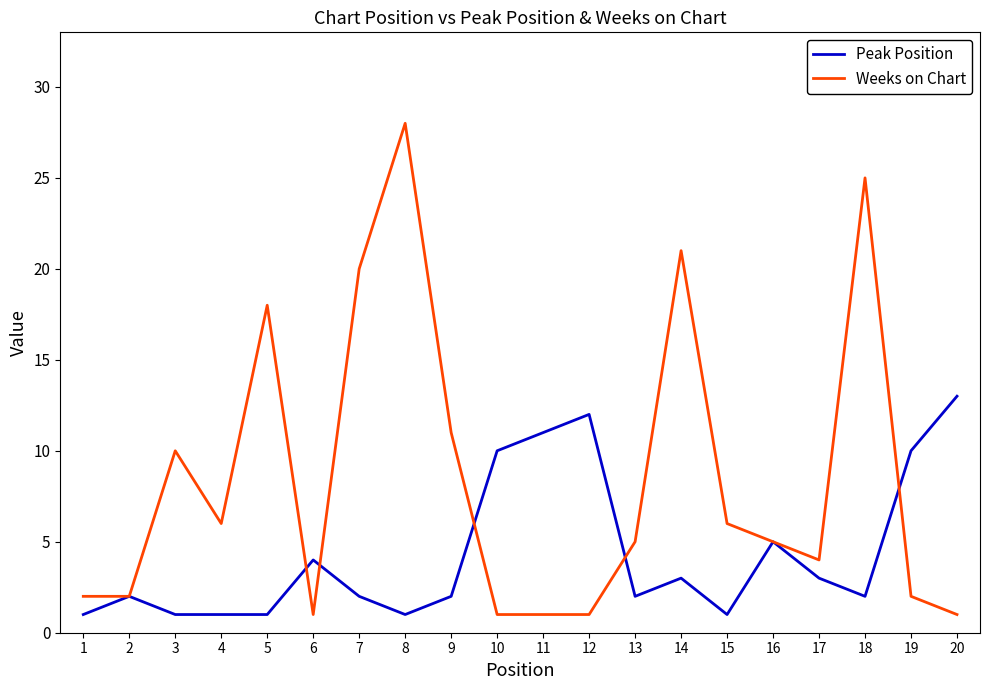

At how many categories does at least one series exceed 14?

5